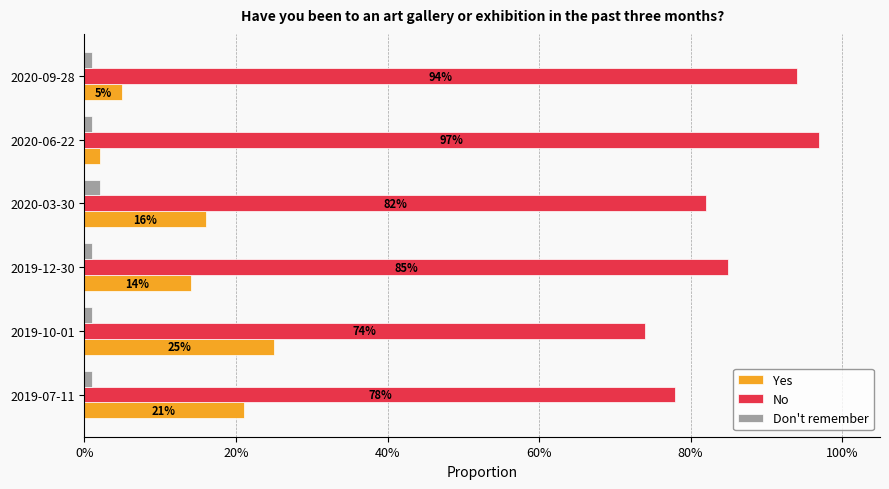

At how many categories does at least one series exceed 0?

6